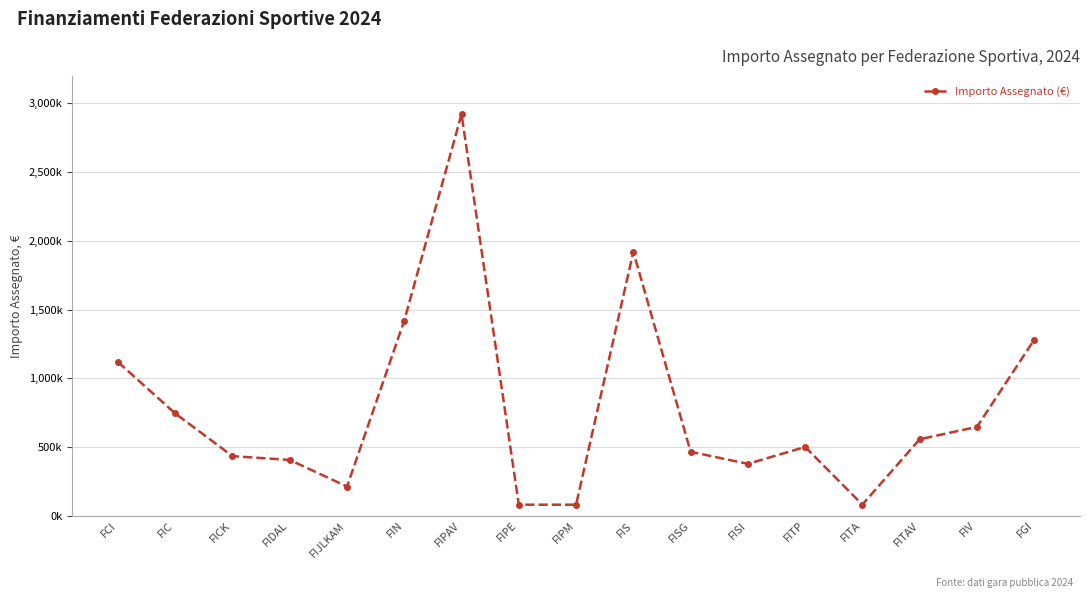

What is the greatest value displayed?

2922000